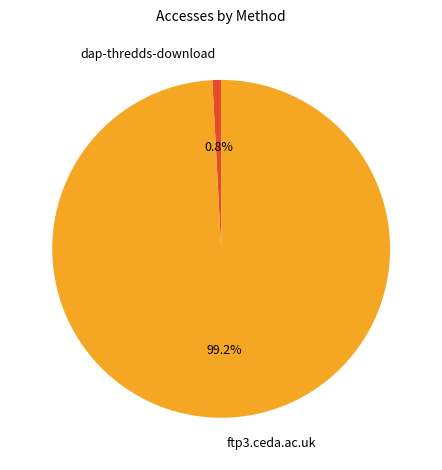

True or false: dap-thredds-download accounts for 1% of the total.

True